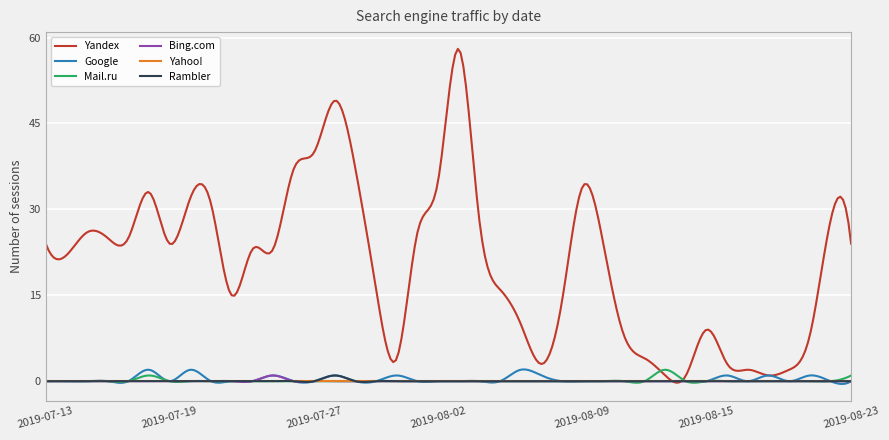

How many distinct data groups are displayed?

6